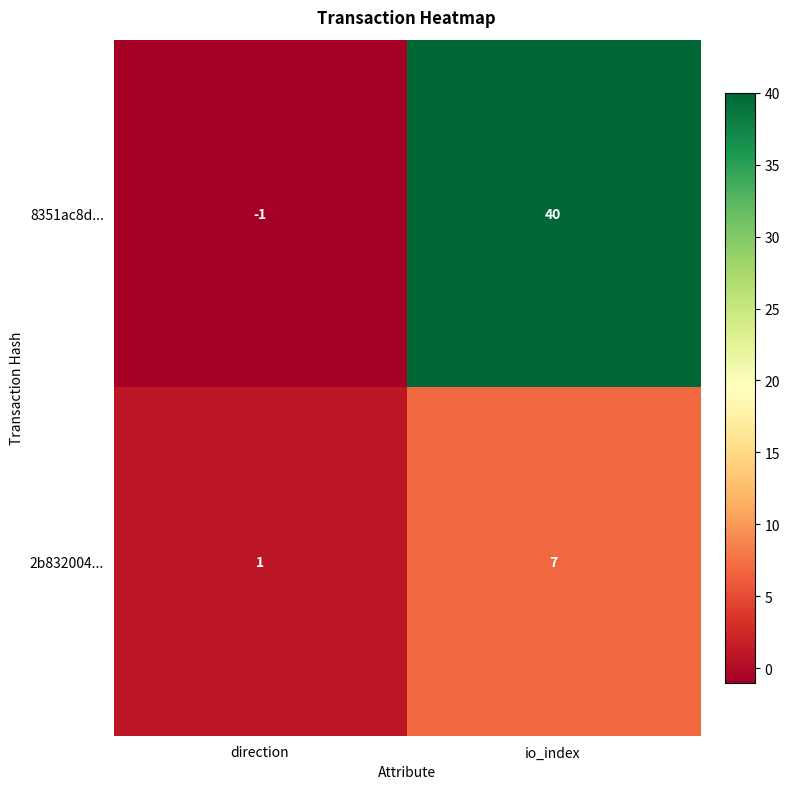

Where is 8351ac8d... nearest to the value 19?

direction